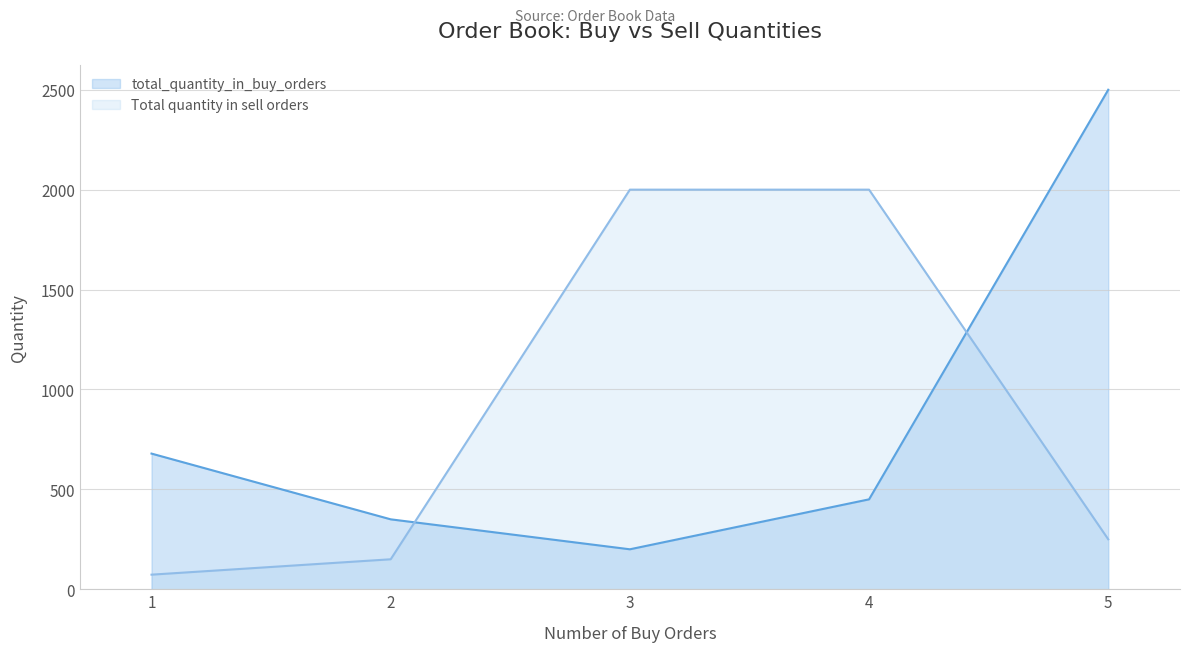

Which category has the lowest value across all series?

1